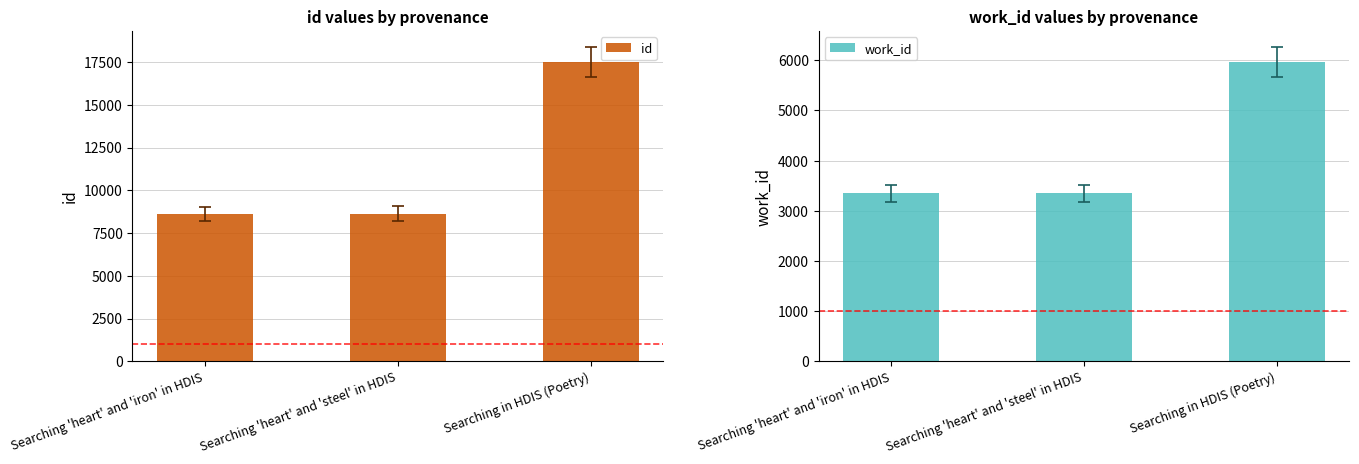

What is the difference between the work_id values at Searching 'heart' and 'iron' in HDIS and Searching in HDIS (Poetry)?

2627